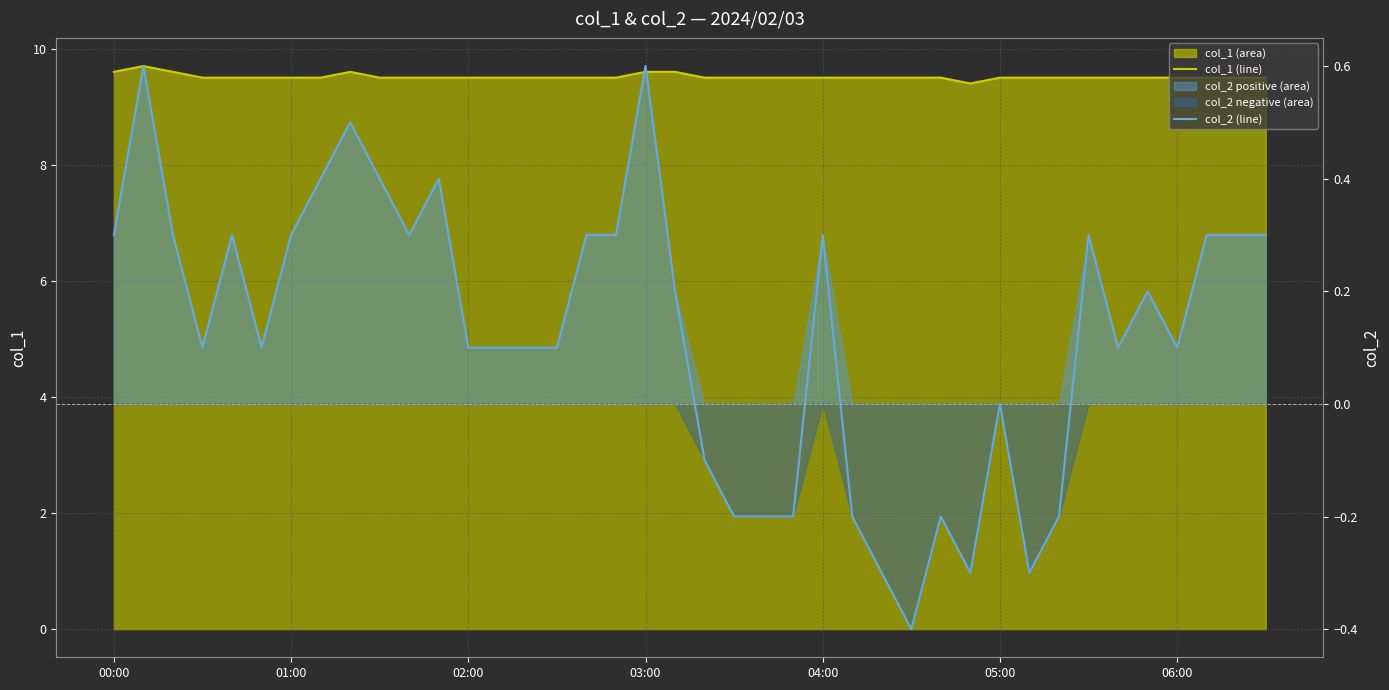

Is it true that col_1 (line) equals 9.6 at 8?

True